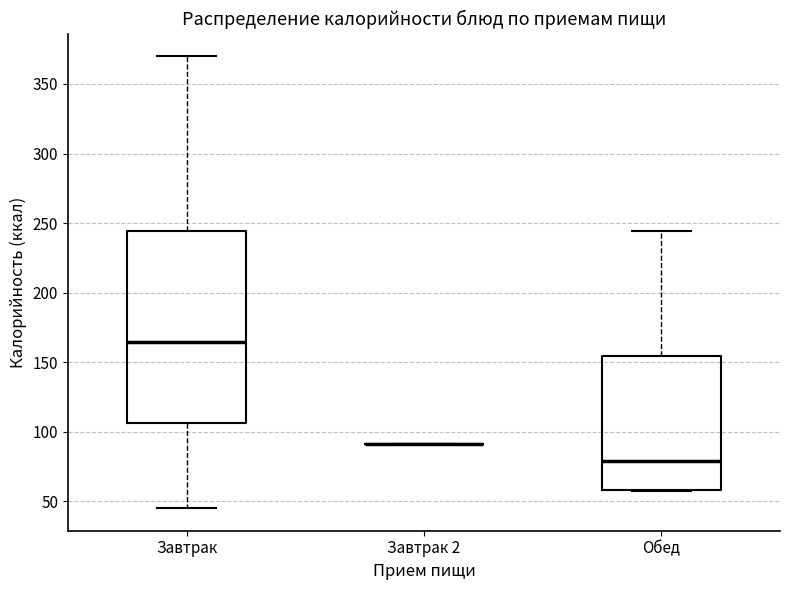

Reading left to right, transcribe this box plot: for each box, give where its median line is, the range the box spans, and where its two whiskers end, as read against the y-axis. The values are not printed on the chart, so give them approximately, as read against the axis.

Завтрак: median 165, box 105 to 245, whiskers 45 to 370
Завтрак 2: box collapsed to a line at 90, whiskers 90 to 90
Обед: median 80, box 60 to 155, whiskers 60 to 245